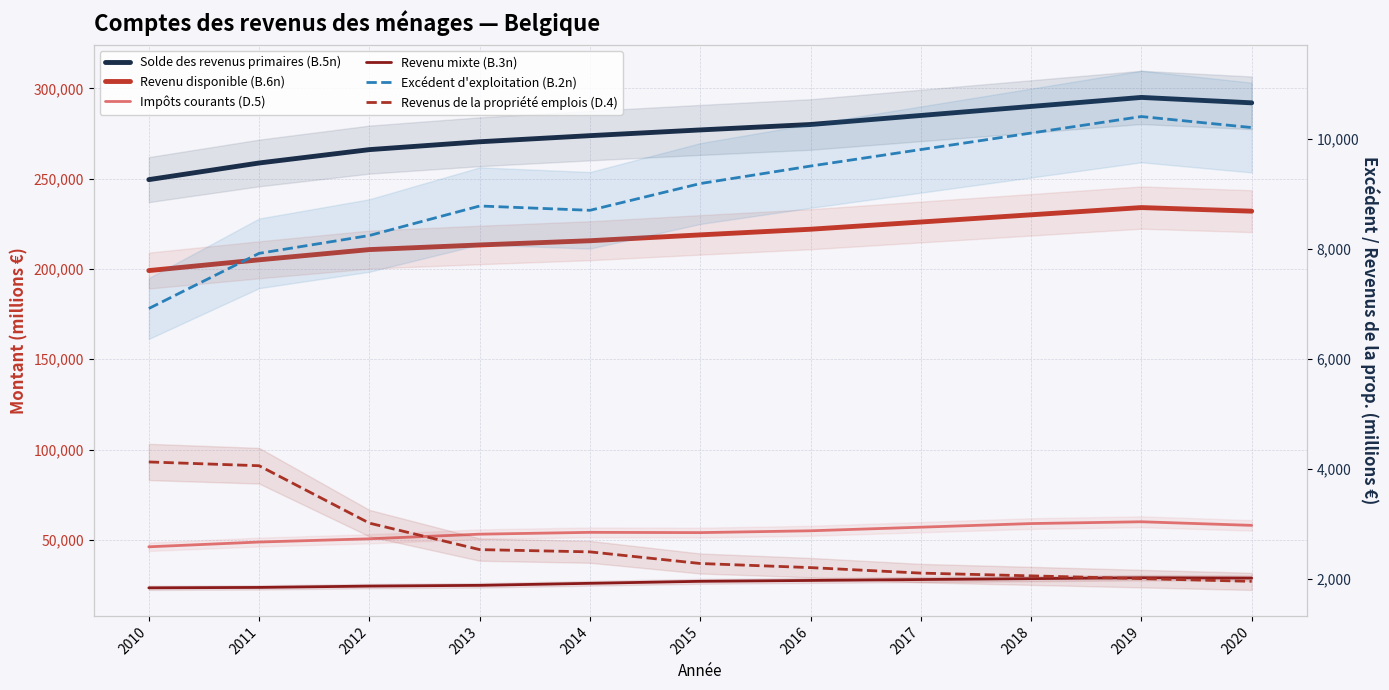

Between 2015 and 2018, which series saw the biggest shift?

Solde des revenus primaires (B.5n)